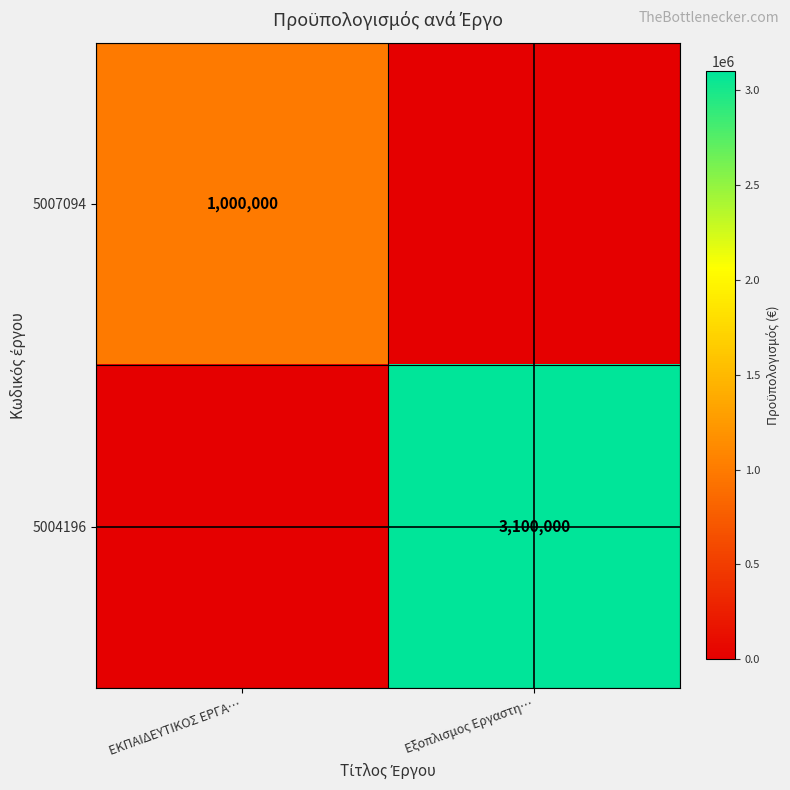

True or false: 5007094 has a value of 1000000 at ΕΚΠΑΙΔΕΥΤΙΚΟΣ ΕΡΓΑ….

True